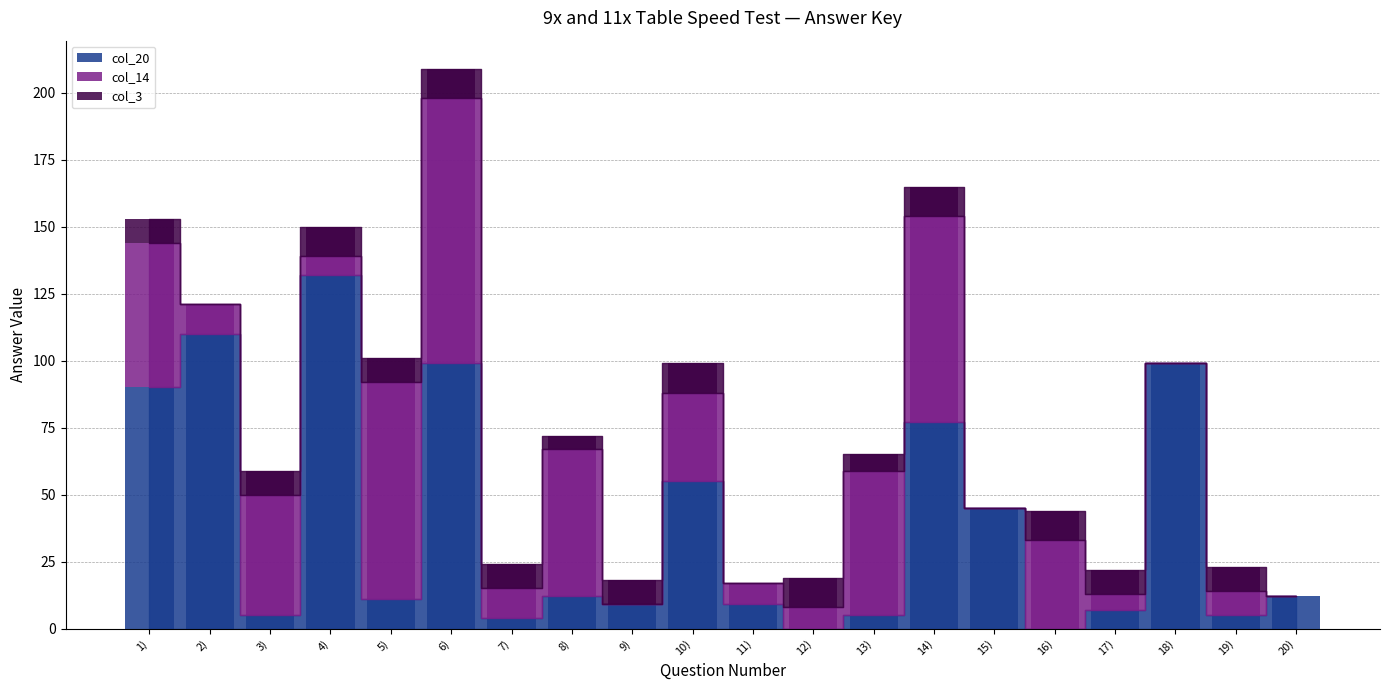

Does the chart contain any negative values?

No